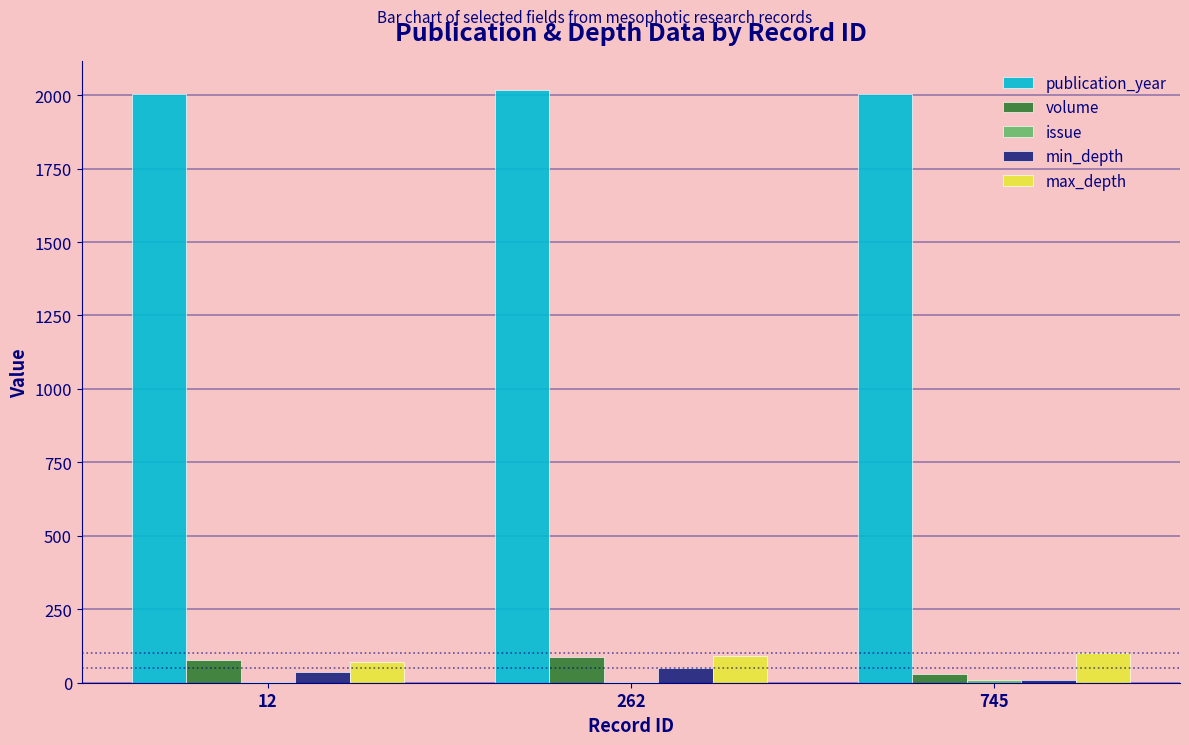

What is the maximum value shown in the chart?

2016